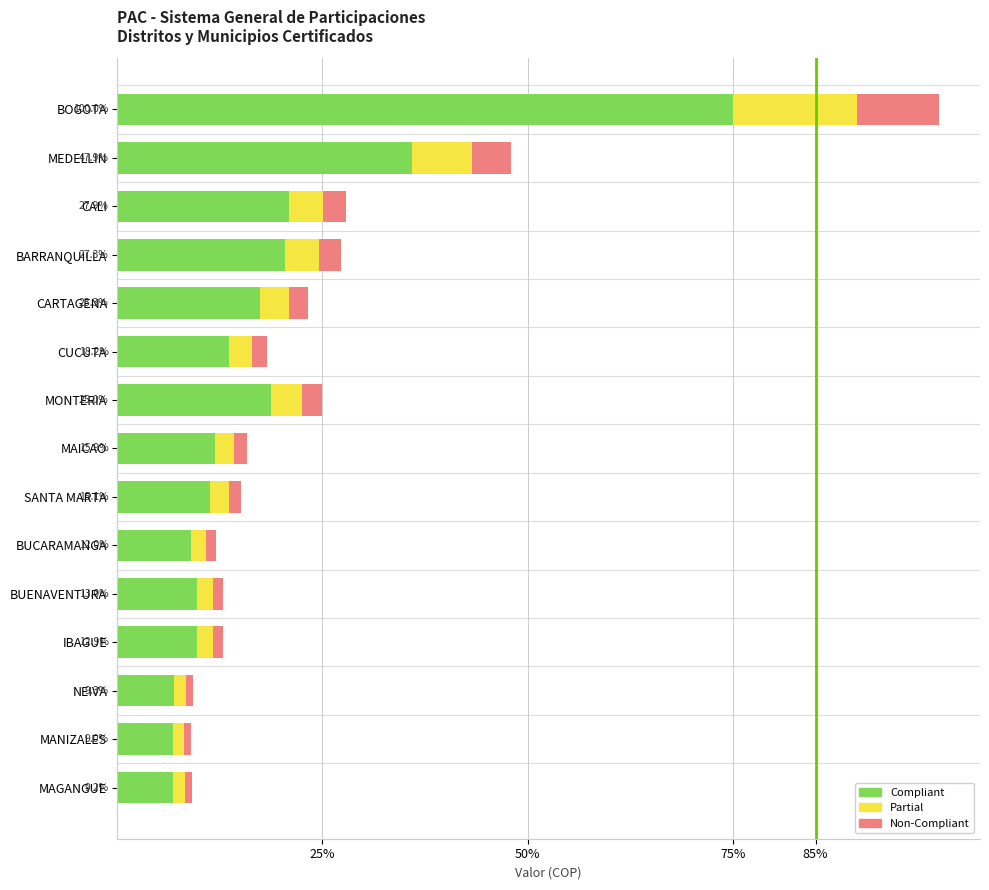

Rank the series by their maximum value, from lowest to highest.

Non-Compliant, Partial, Compliant